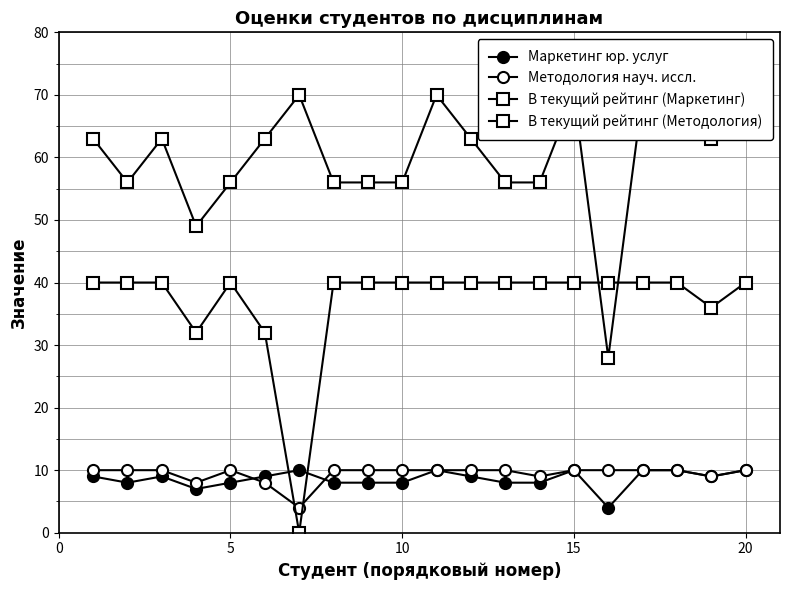

List the series in order of their peak value, lowest first.

Маркетинг юр. услуг, Методология науч. иссл., В текущий рейтинг (Методология), В текущий рейтинг (Маркетинг)